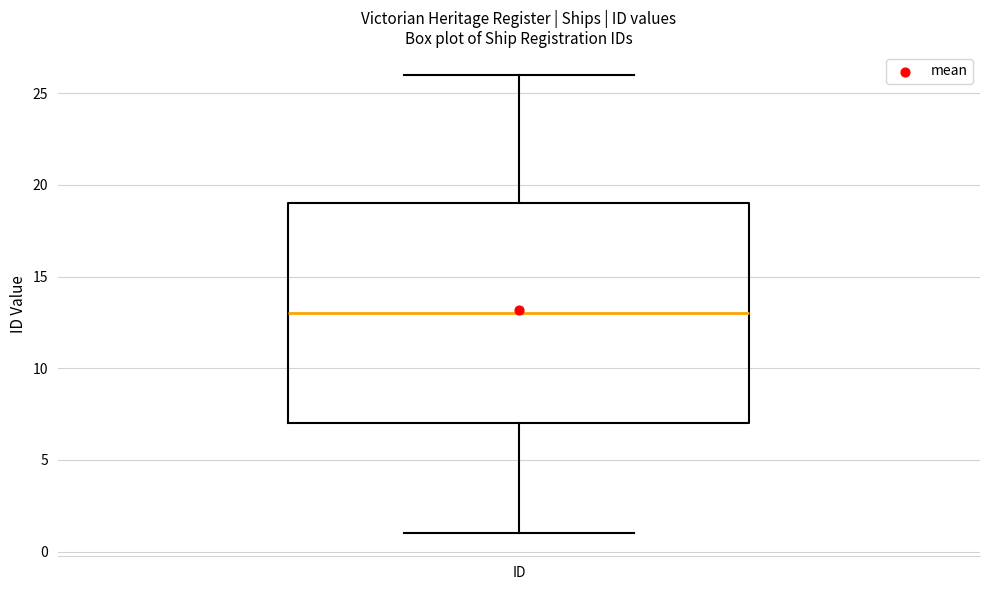

Where does the upper whisker of the box for ID end on the y-axis? The values are not printed on the chart, so give them approximately, as read against the axis.

26